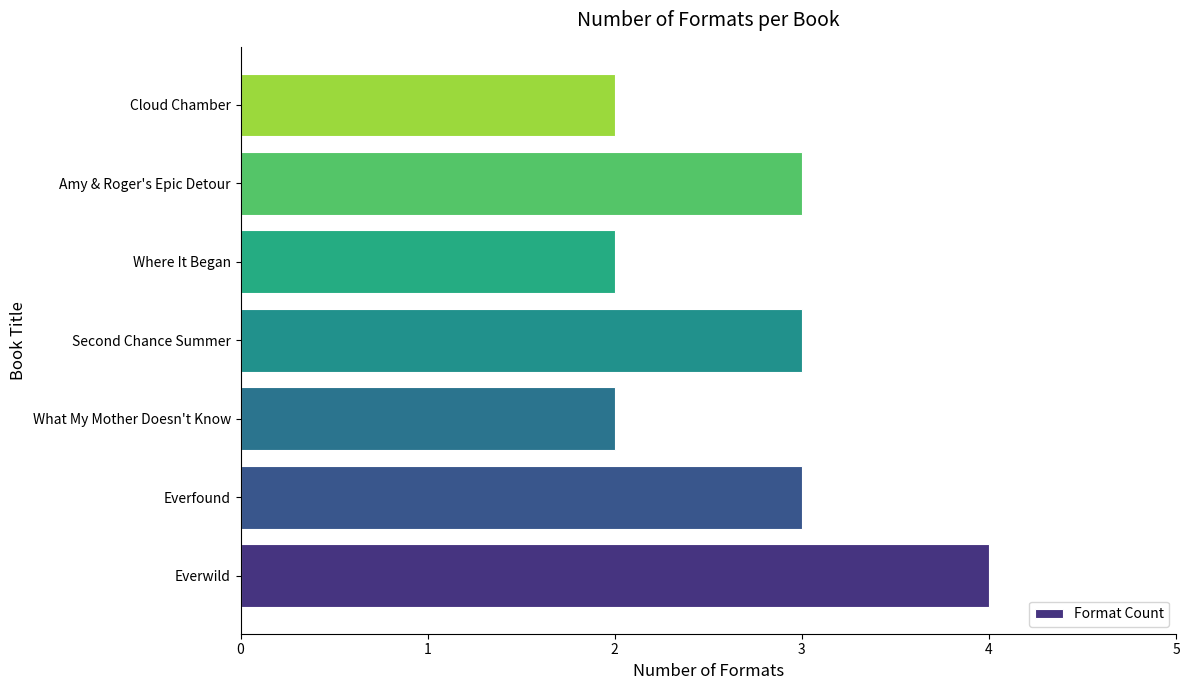

The value at Amy & Roger's Epic Detour is 3. True or false?

True